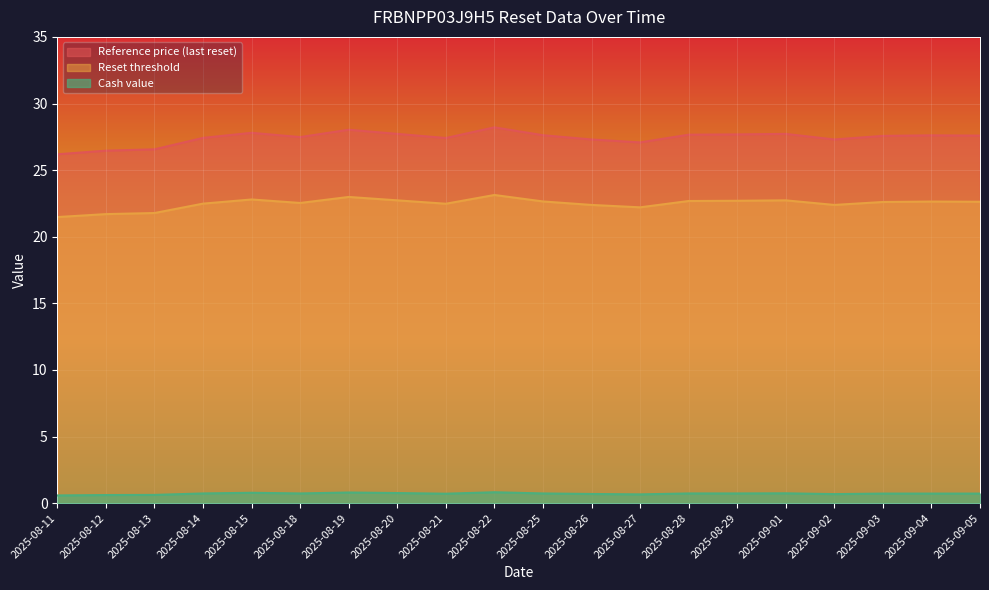

What is the label of the 10th point from the left?

2025-08-22